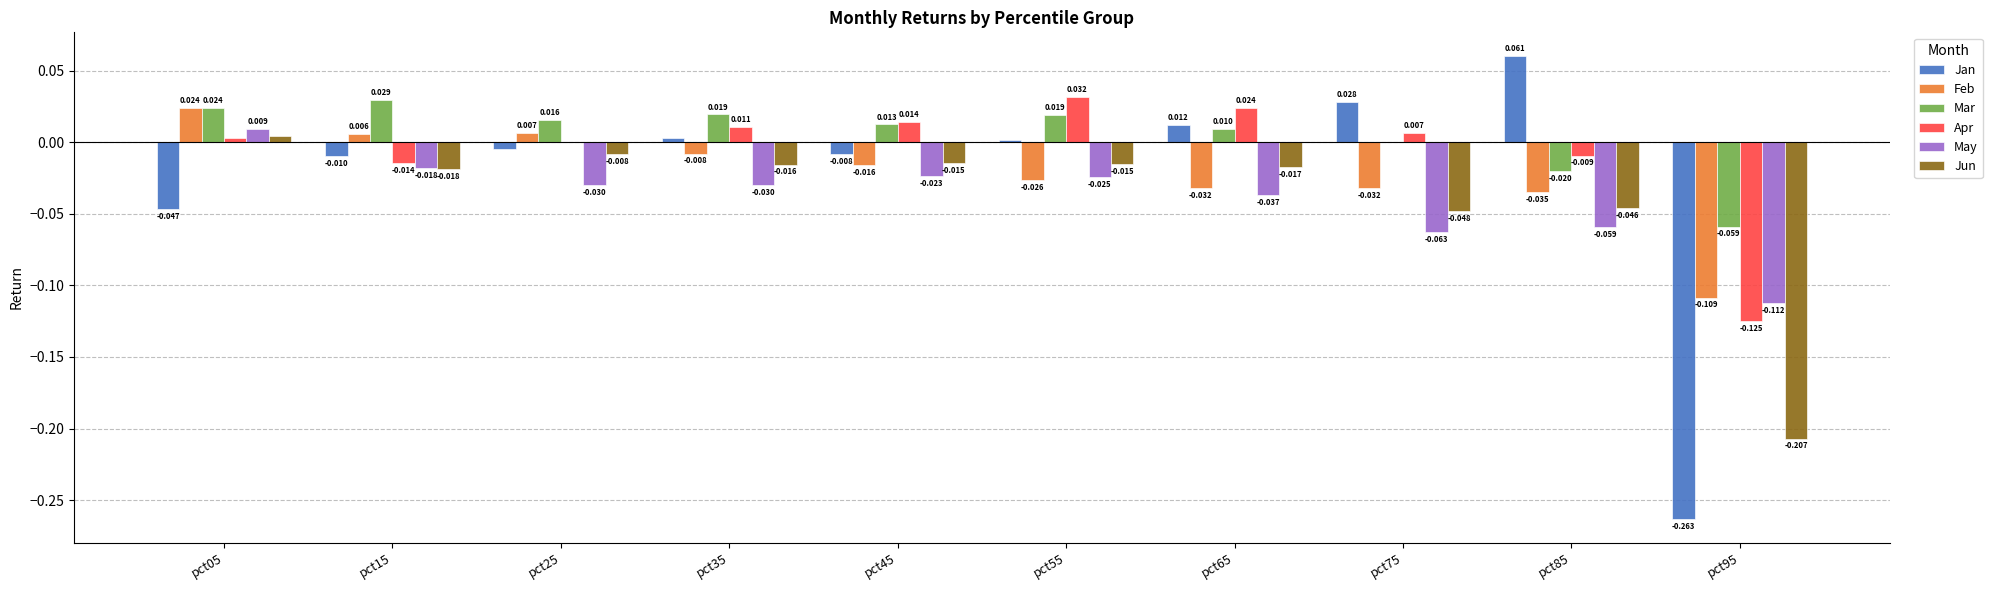

Are the bars grouped side by side (vs. stacked)?

Yes